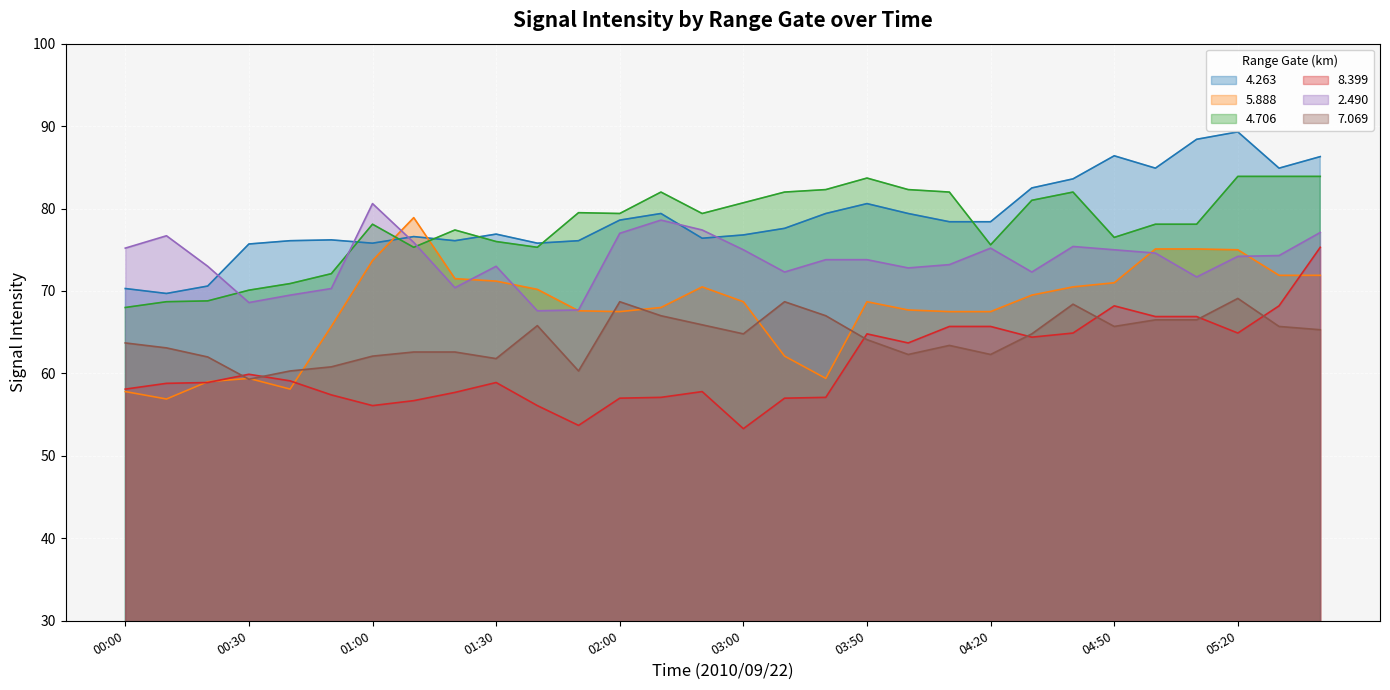

Which has a higher value, 05:10 or 03:10?

05:10